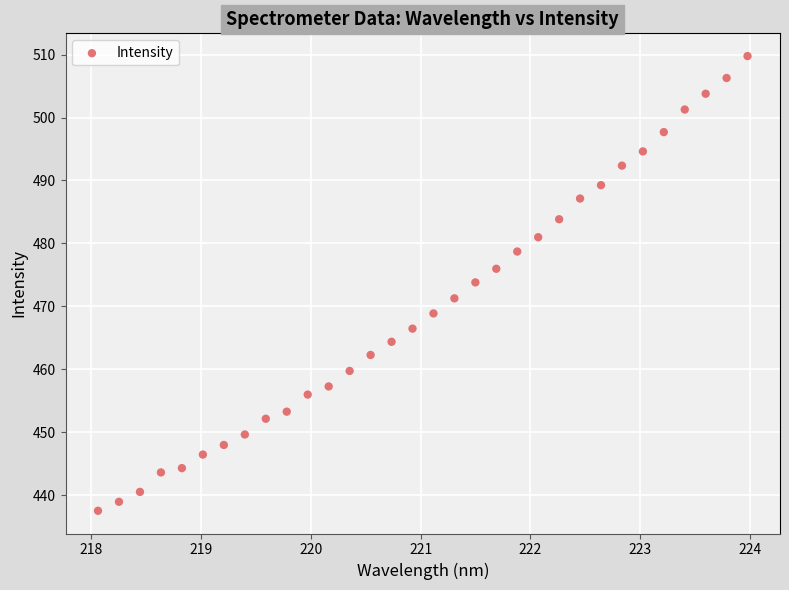

What Y value in the scatter plot is closest to 473?

473.8